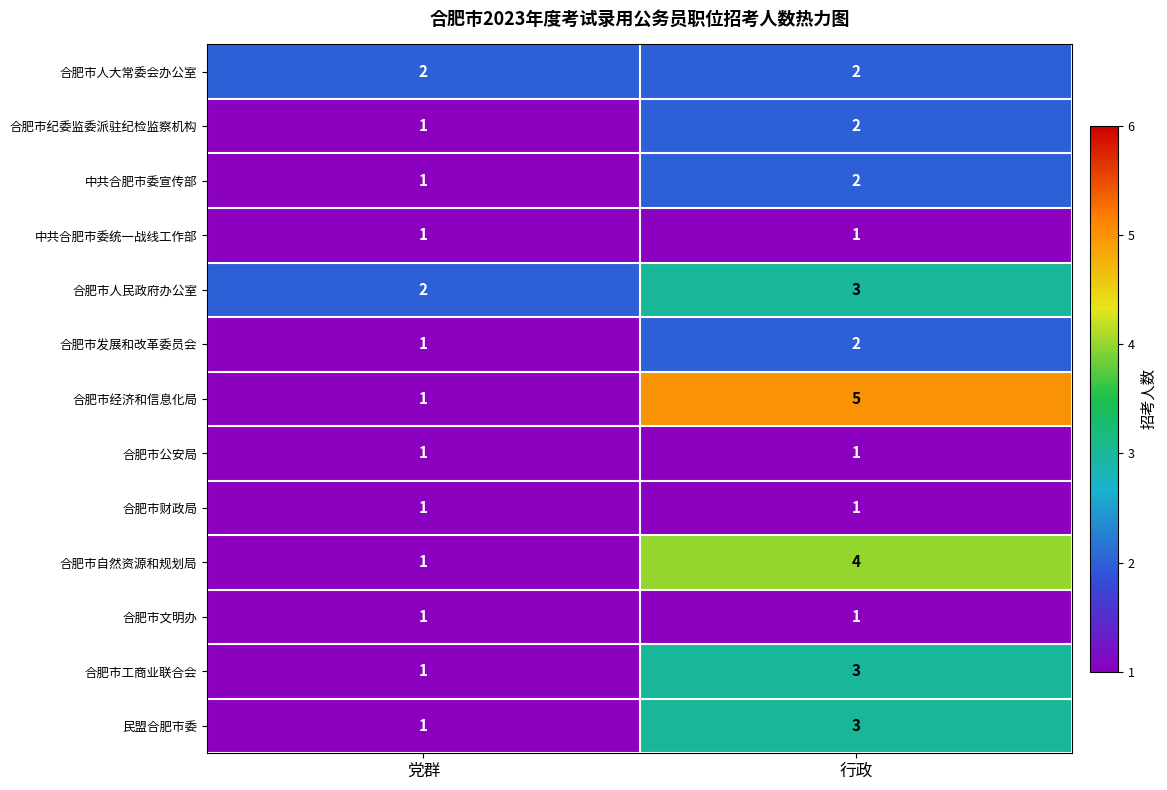

The value of 合肥市文明办 at 行政 is 1. True or false?

True